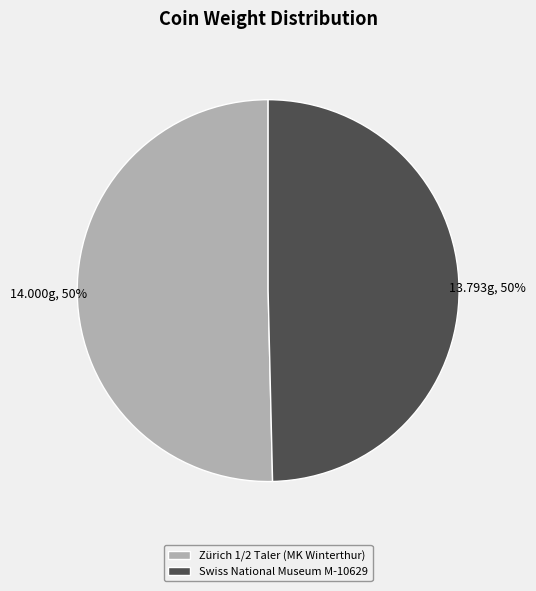

To the nearest percent, what portion does Zürich 1/2 Taler (MK Winterthur) represent?

50%